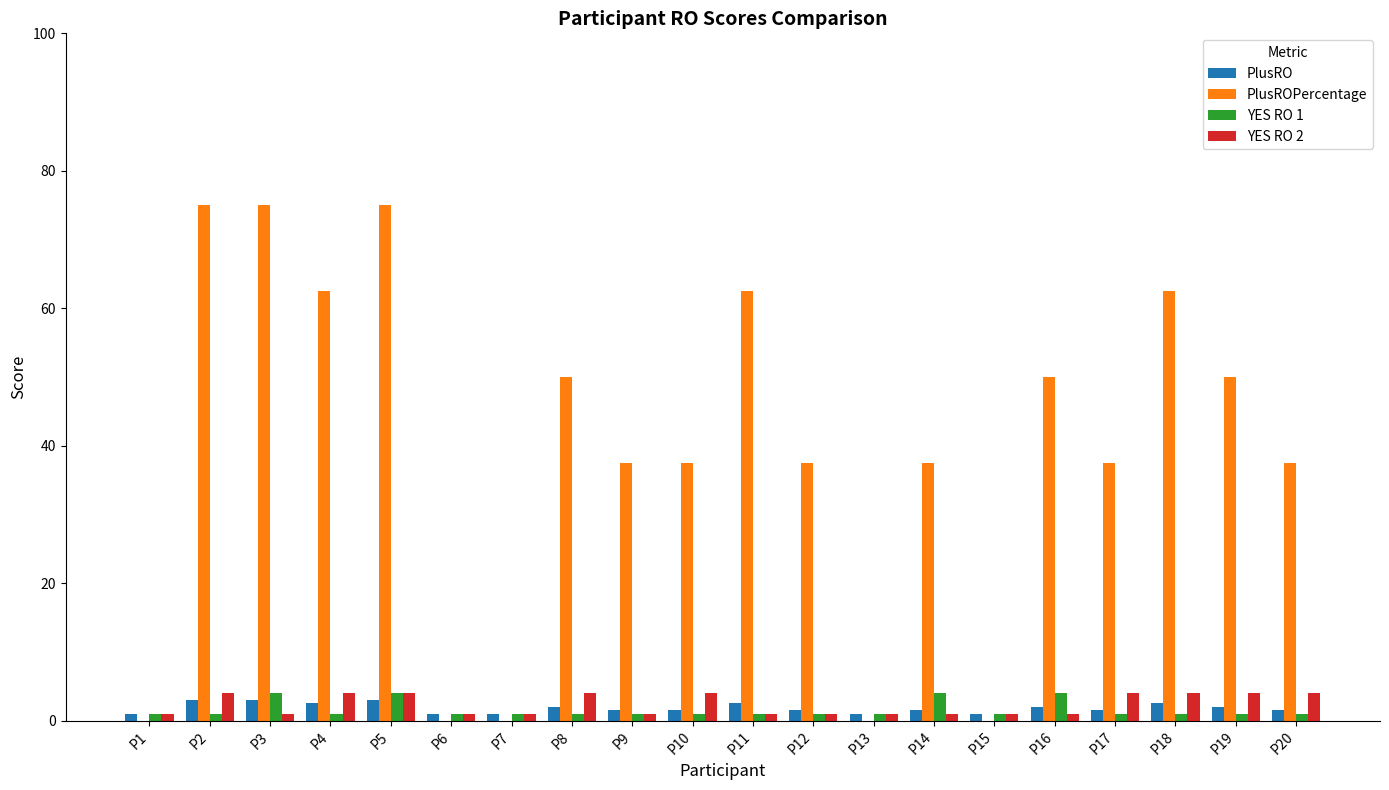

What is the maximum value for PlusROPercentage?

75.0